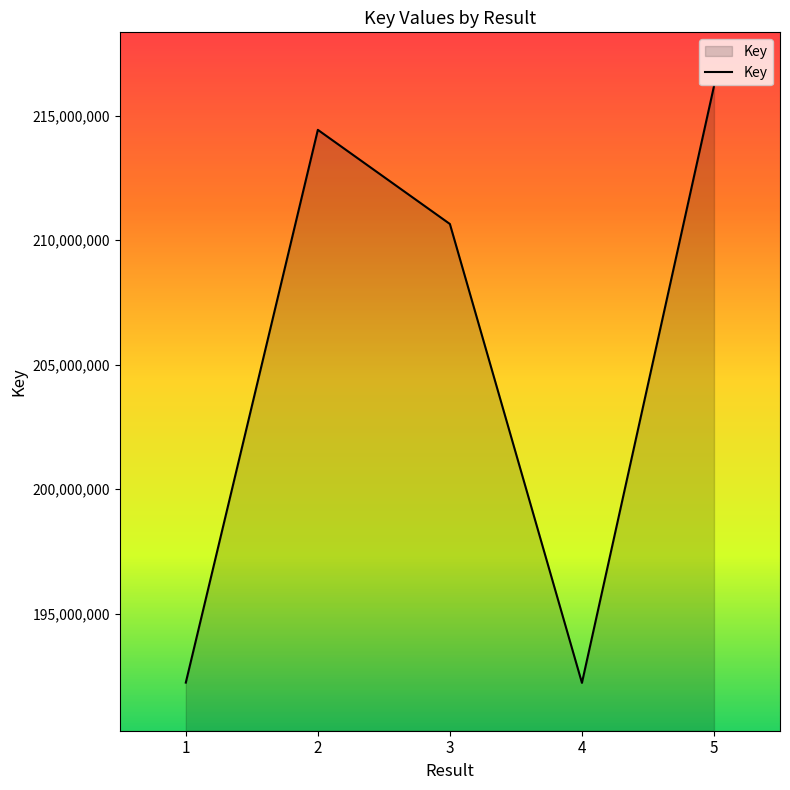

What is the difference between the maximum and minimum values?

23966229